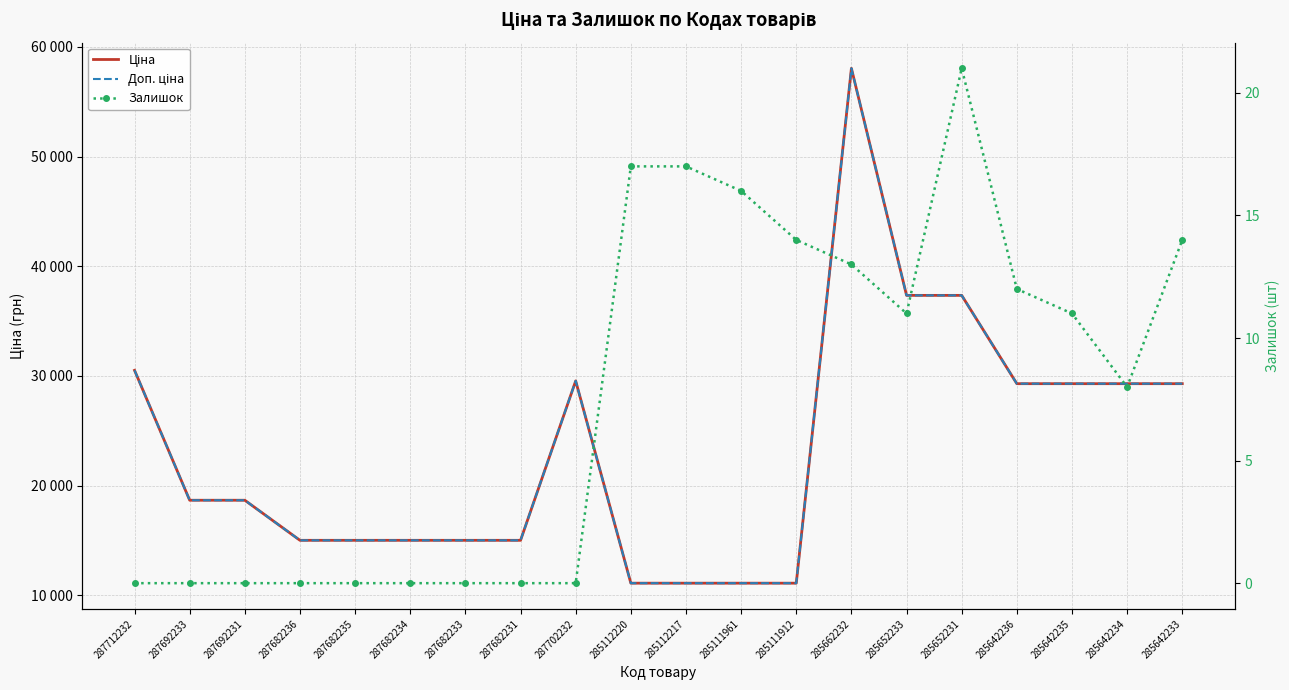

True or false: Залишок has more than 1 interior local peaks.

False